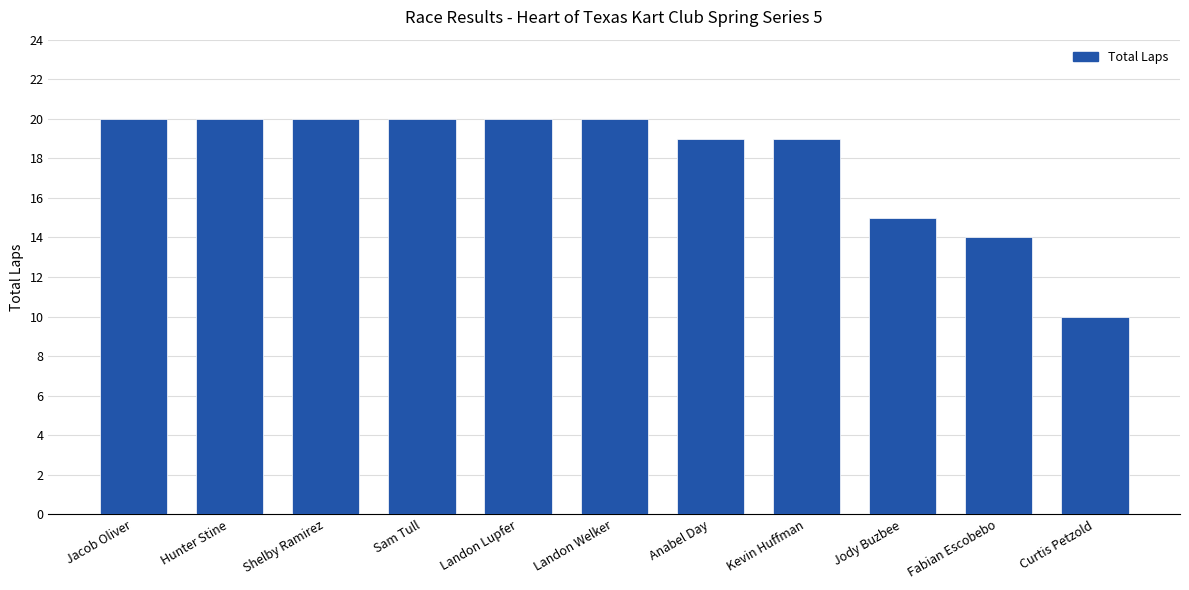

The value at Landon Welker is 28. True or false?

False